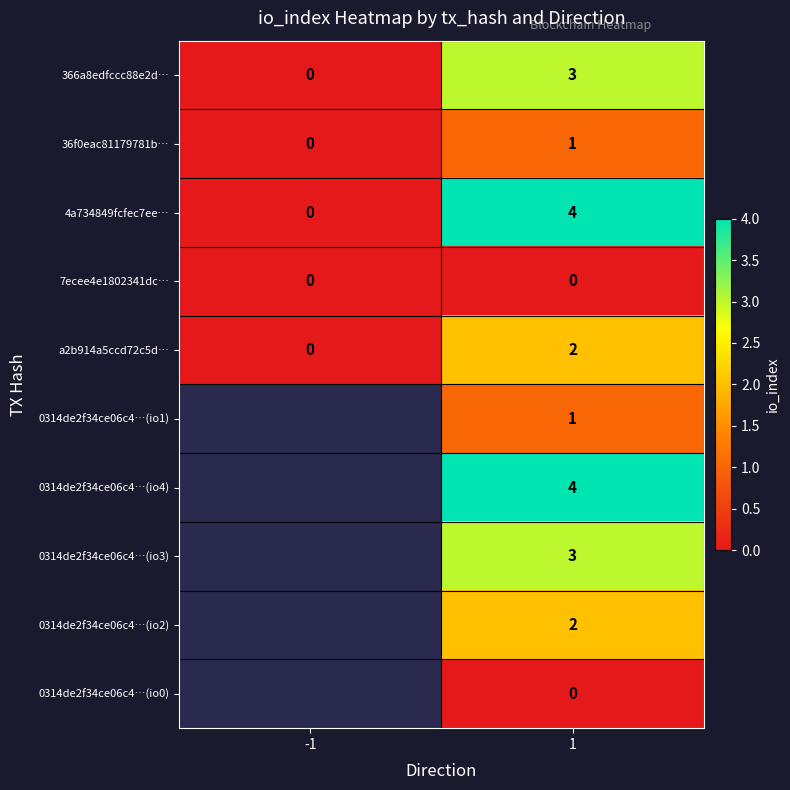

True or false: 36f0eac81179781b… has a value of 0 at 1.

False